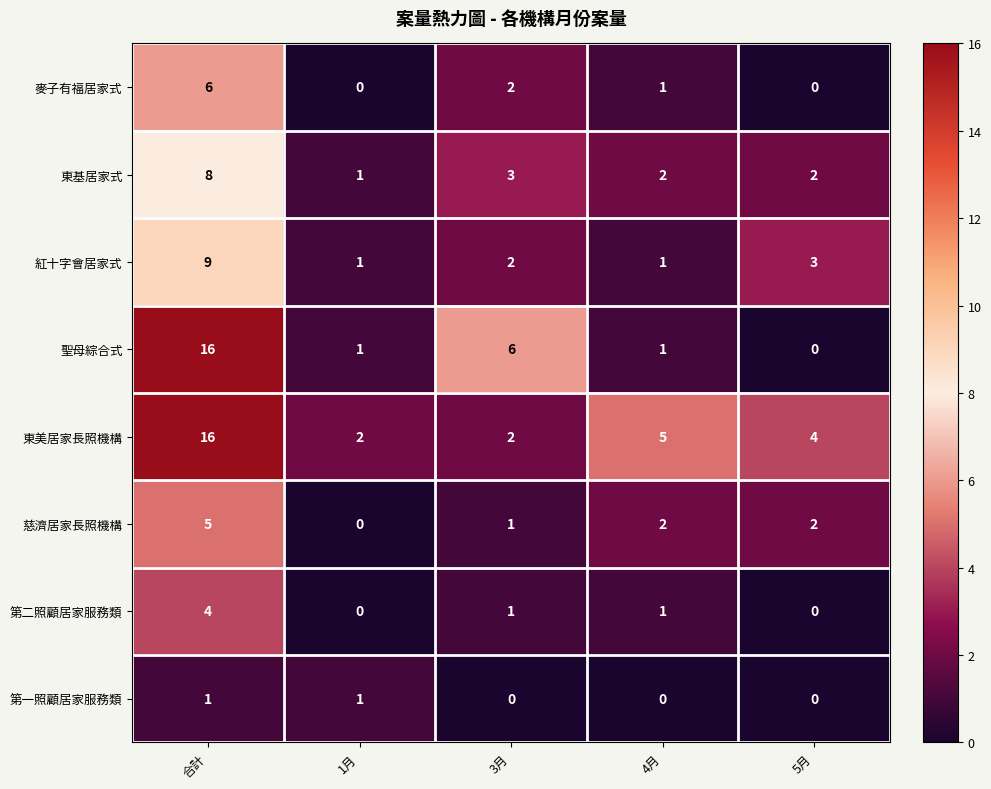

Count the 慈濟居家長照機構 values in the range 1 to 2.

3